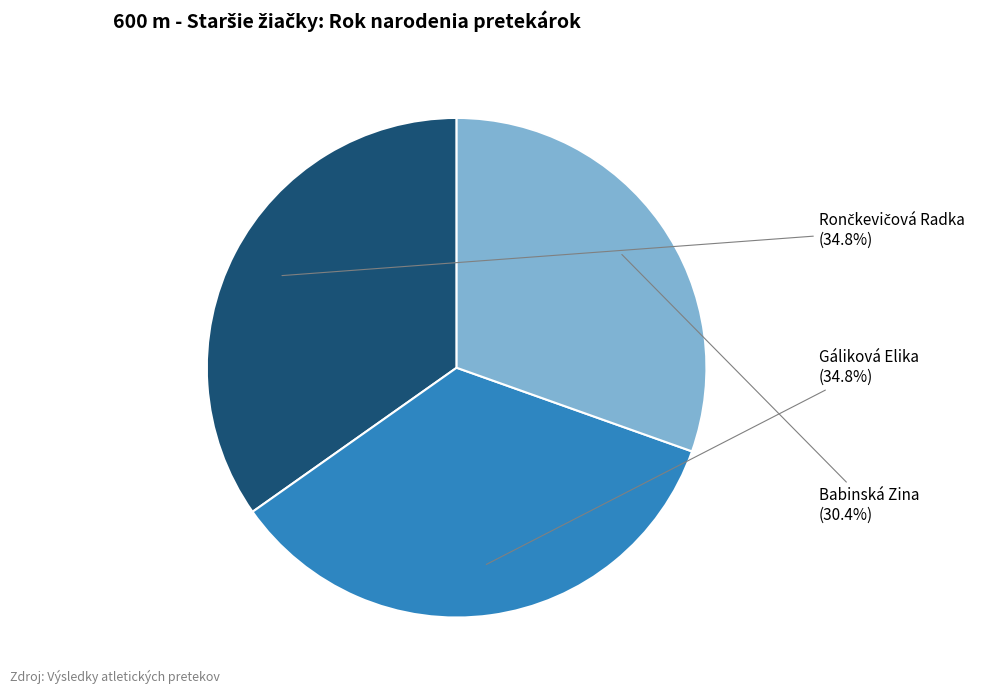

What is the ratio of the value at Gáliková Elika to the value at Babinská Zina?

1.1